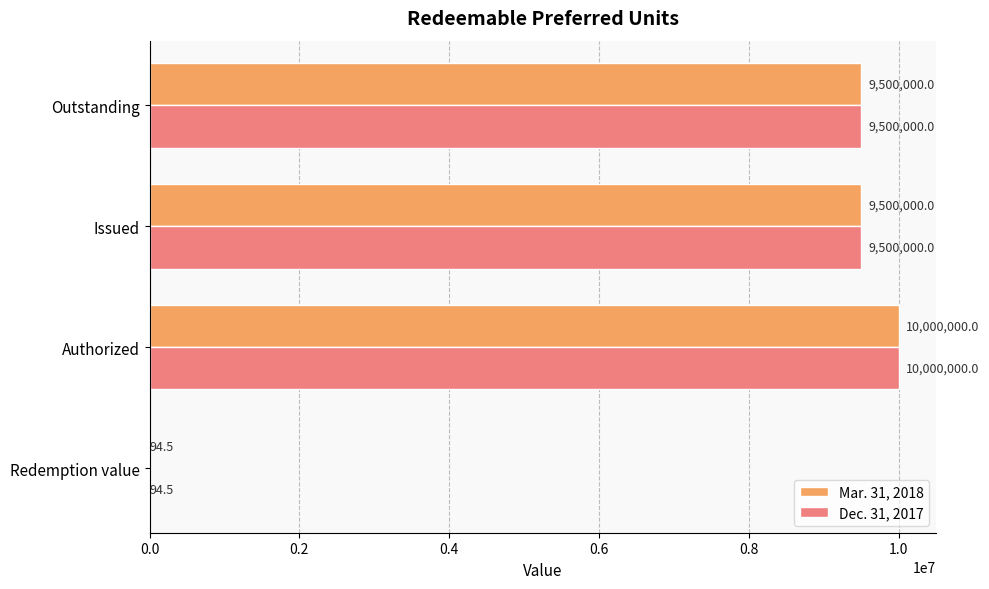

The Dec. 31, 2017 series shows 9500000.0 at Issued. True or false?

True